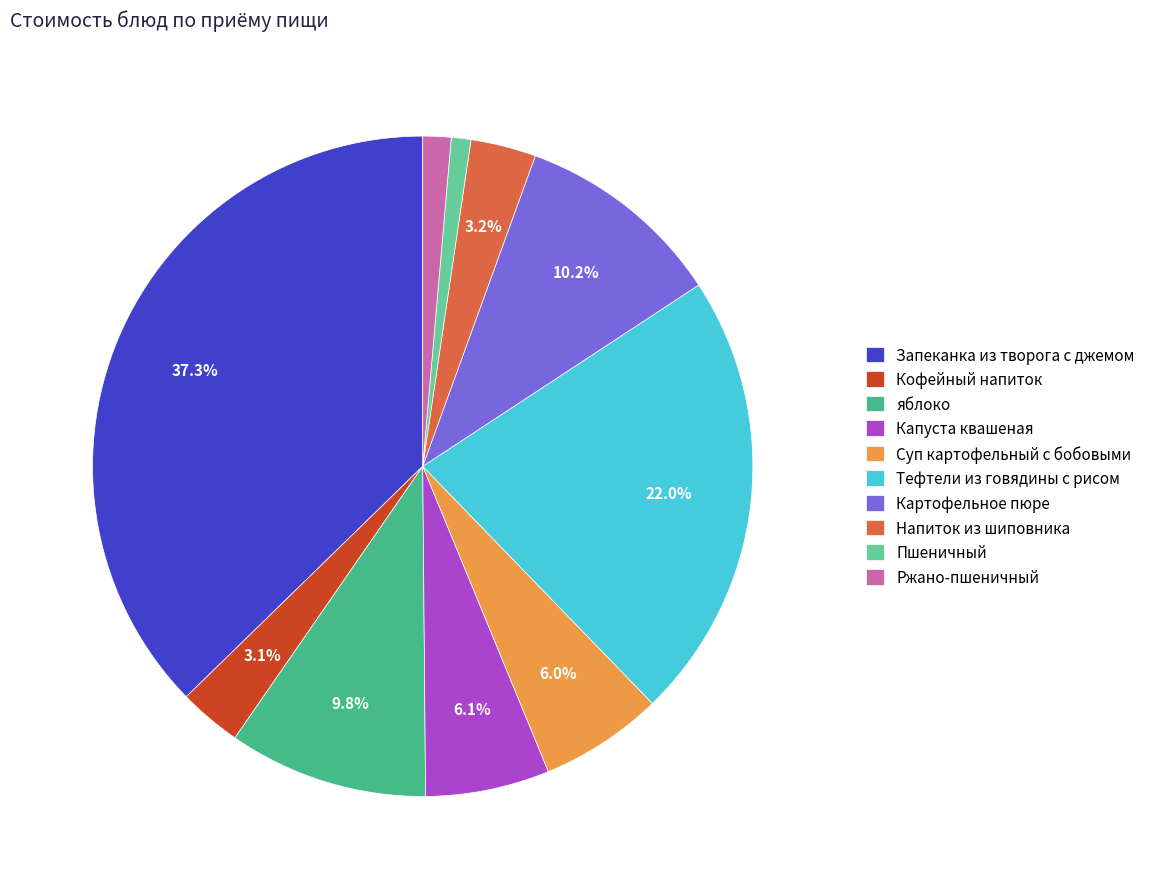

To the nearest percent, what portion does Напиток из шиповника represent?

3%